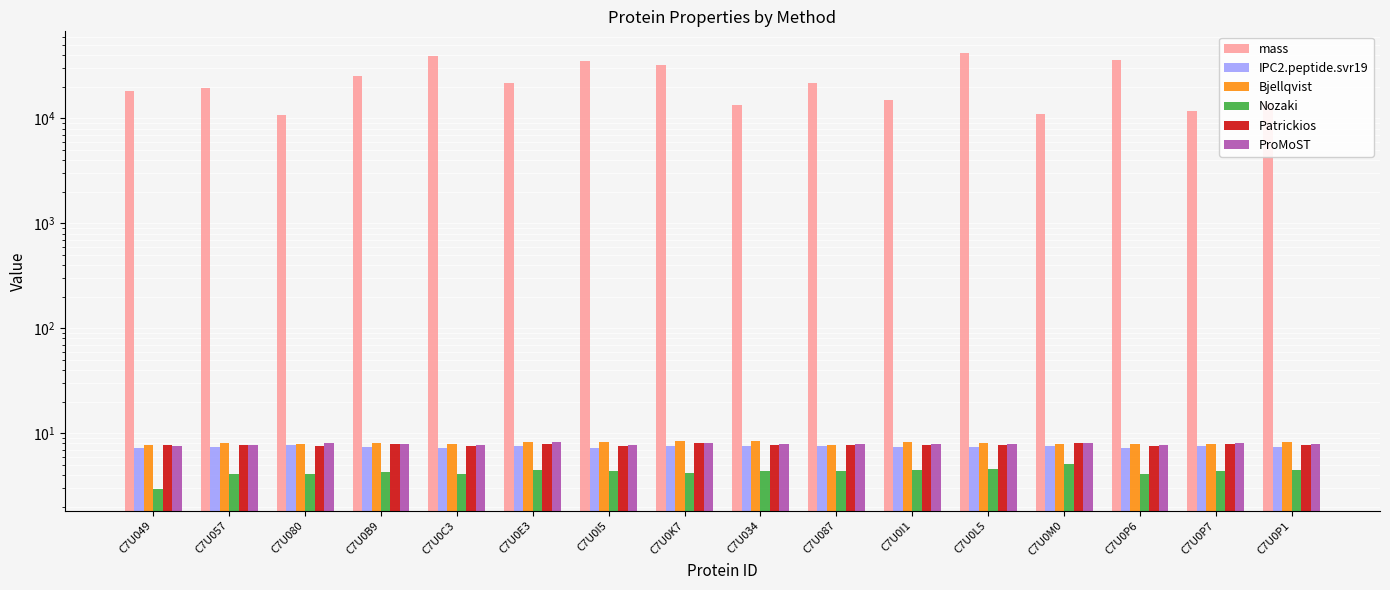

The Bjellqvist series shows 13.4 at C7U080. True or false?

False